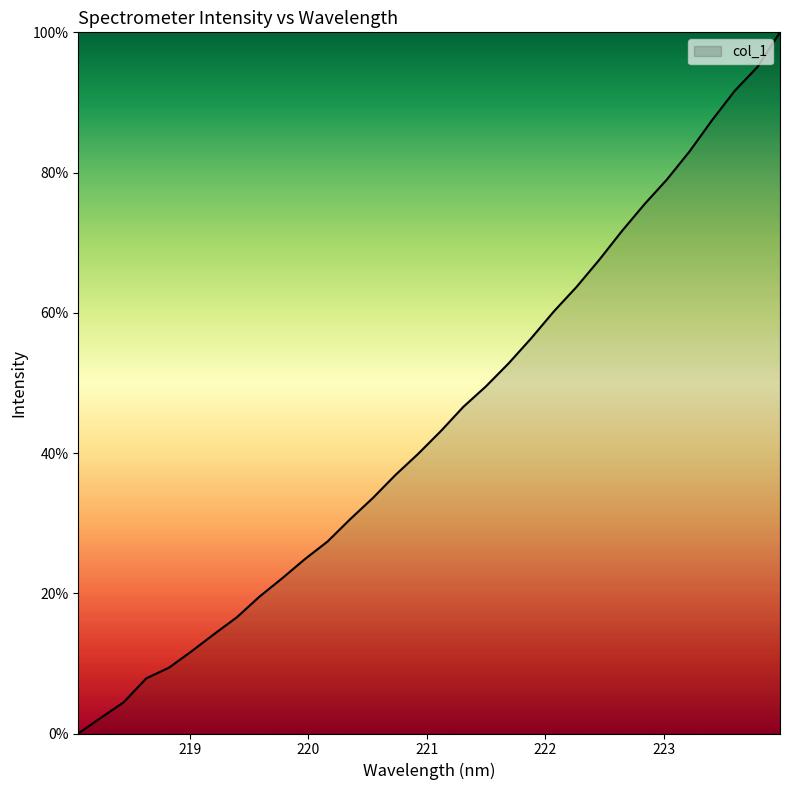

What is the maximum value shown in the chart?

100.0